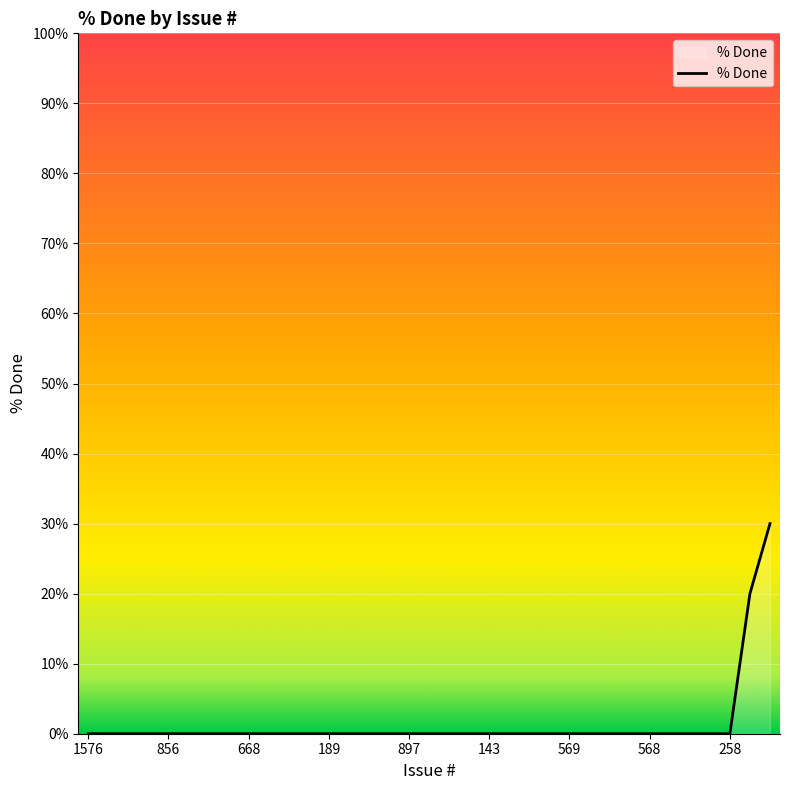

What is the difference between the maximum and minimum values?

30